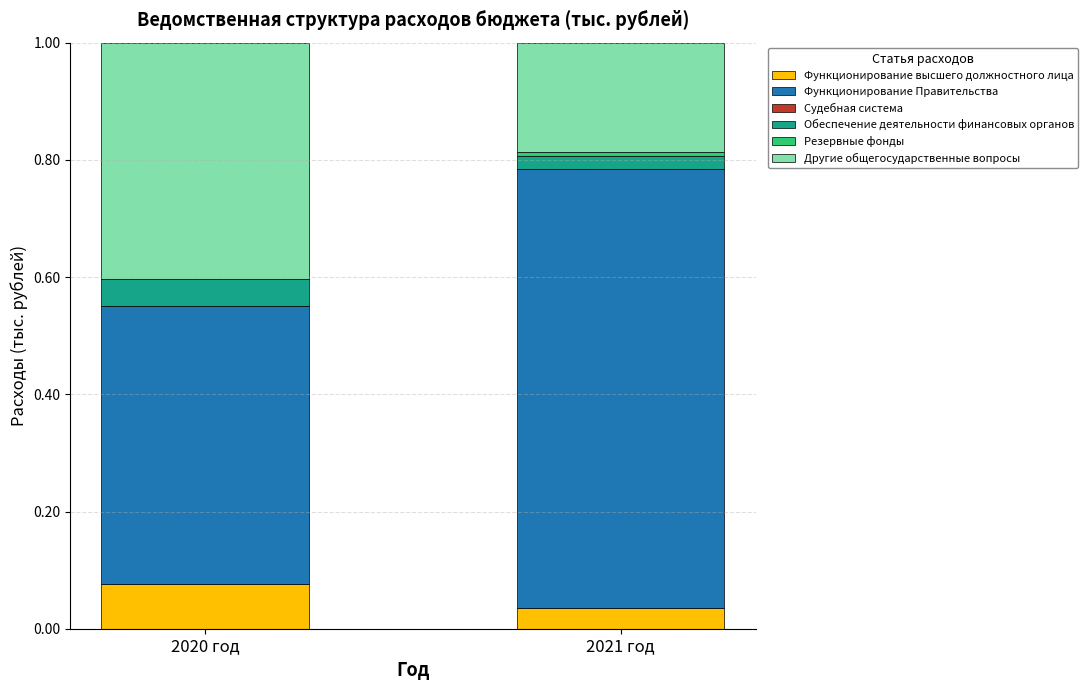

Is it true that Функционирование высшего должностного лица equals 0.0 at 2021 год?

True